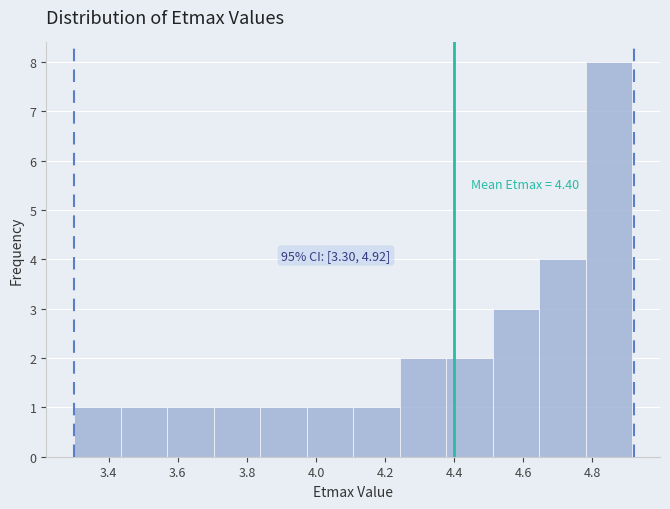

Which range on the x-axis has the tallest bar?

4.78 to 4.92